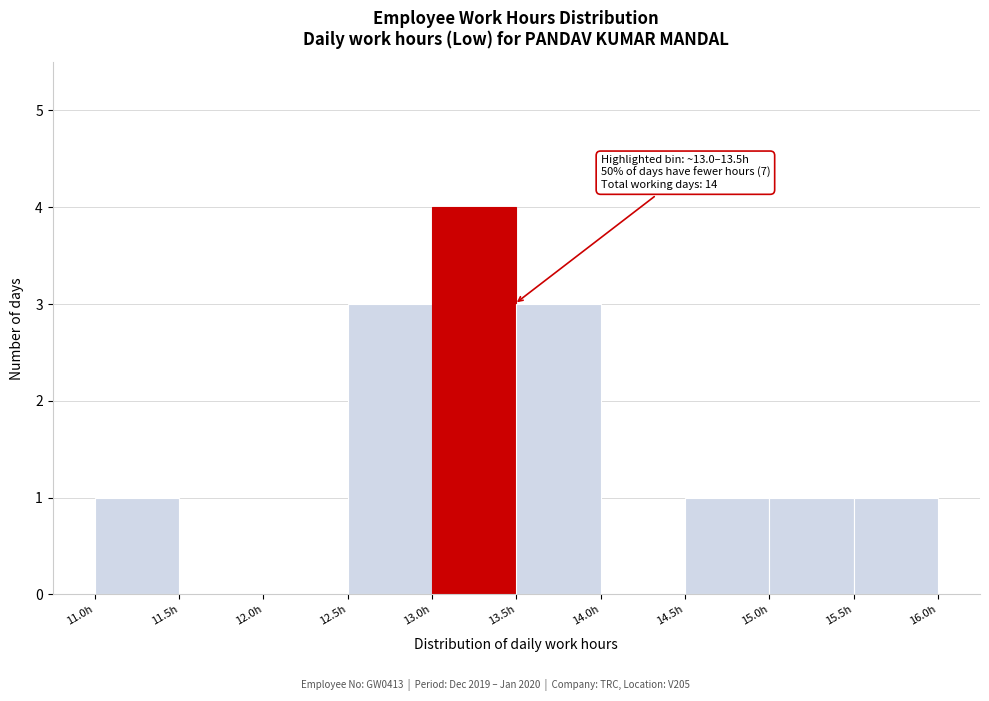

Over which range of the x-axis is the bar tallest?

13.0 to 13.5